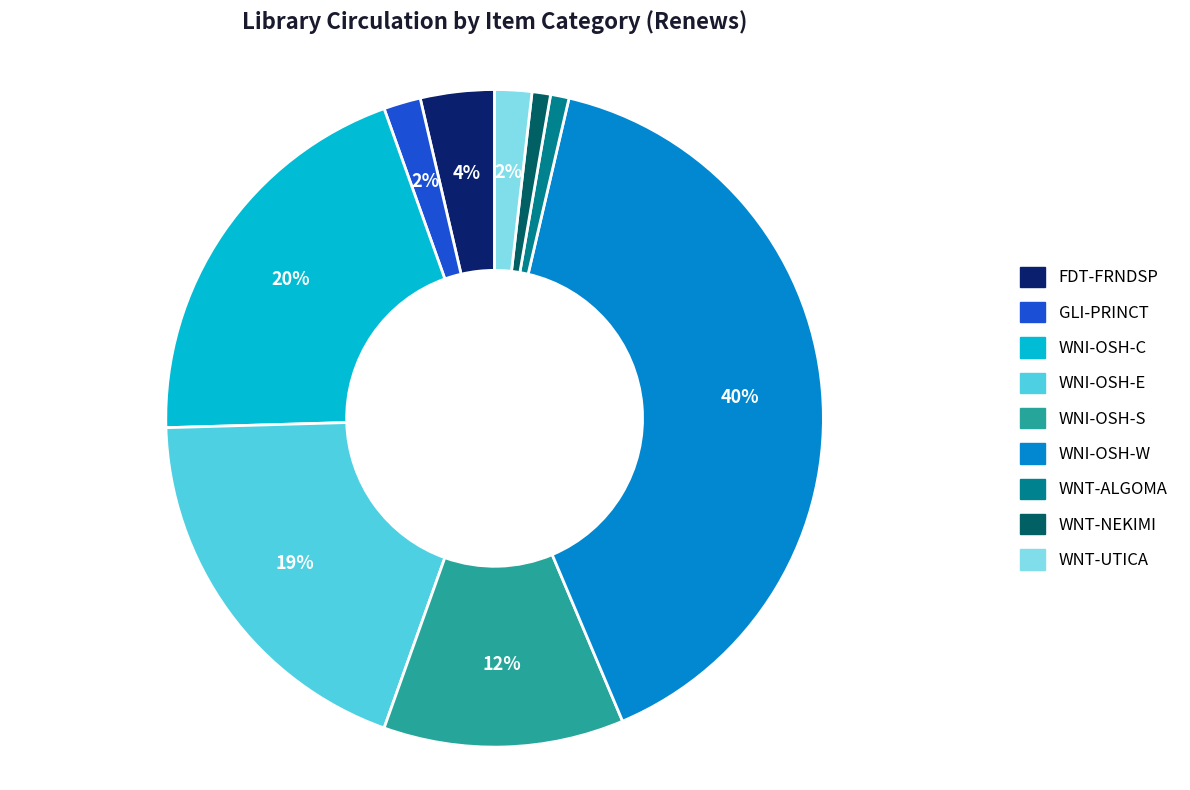

How many slices are in this pie chart?

9